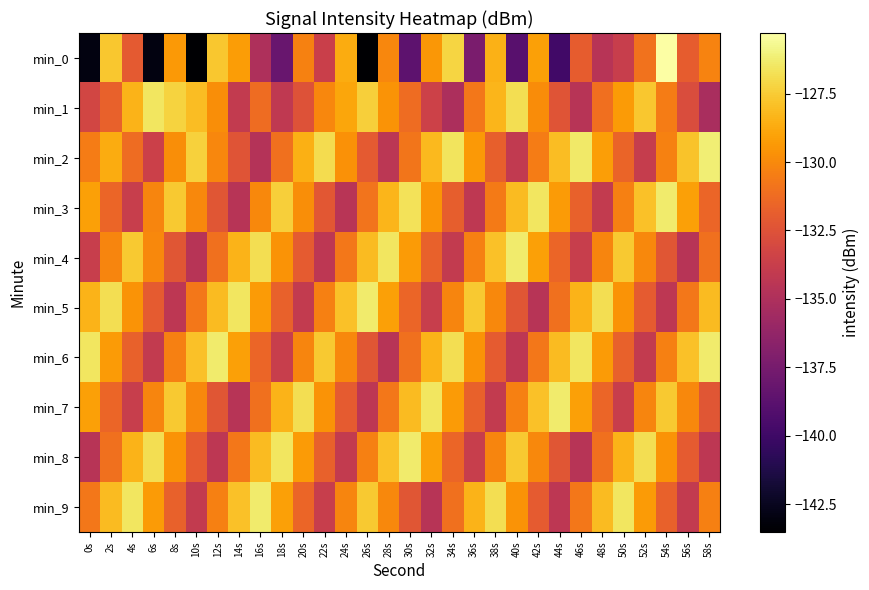

At which category is the sum across all series the highest?

2s